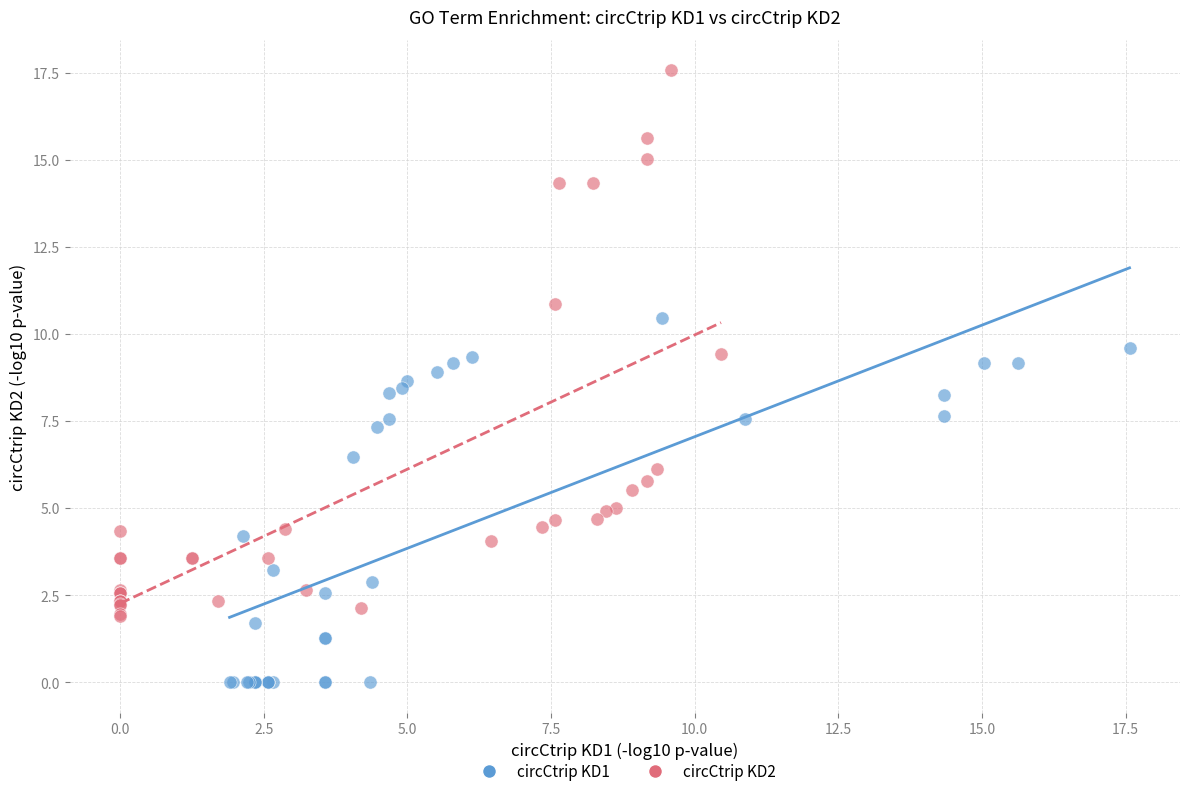

Which series reaches the maximum Y coordinate?

circCtrip KD2